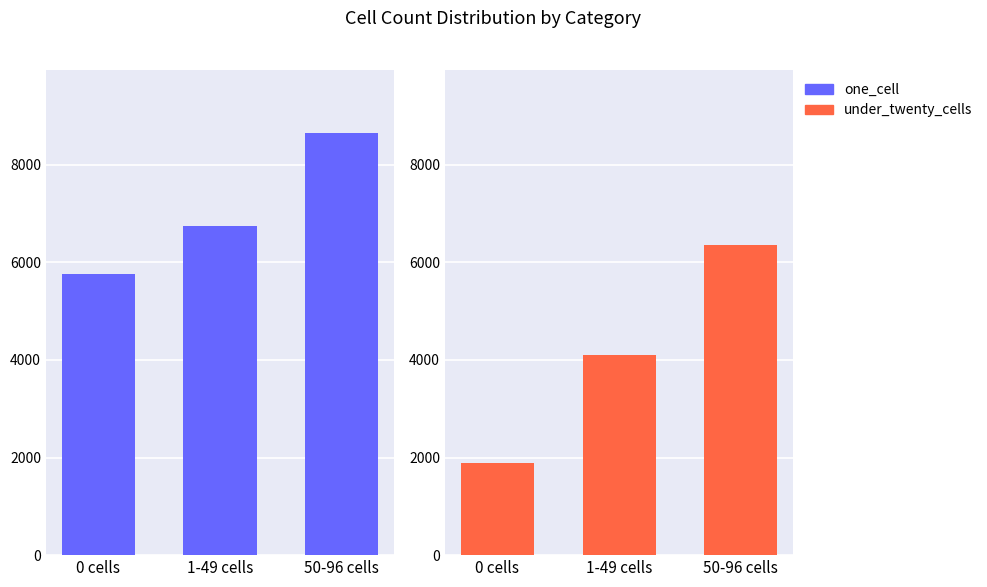

Count the one_cell values in the range 5751 to 8644.

3